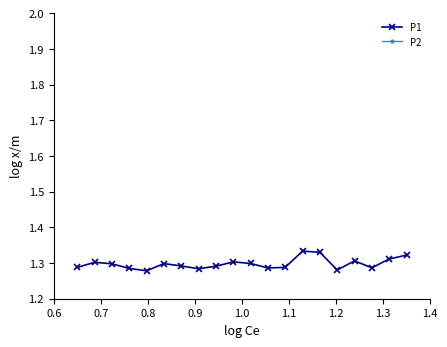

True or false: P1 has more than 1 points higher than both neighbors.

True